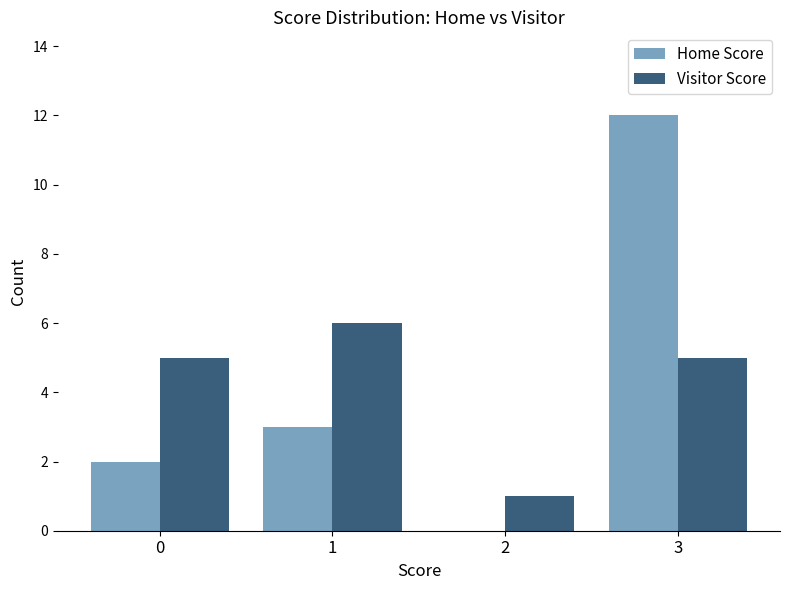

What is the average value of the Home Score series?

4